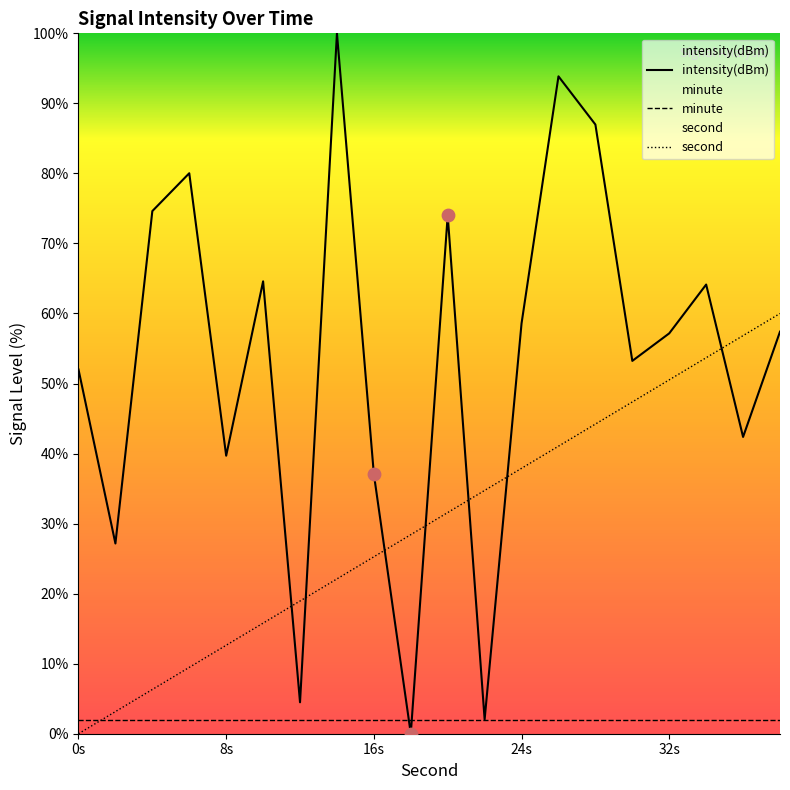

Is the value of second at 14 greater than the value of intensity(dBm) at 10?

No